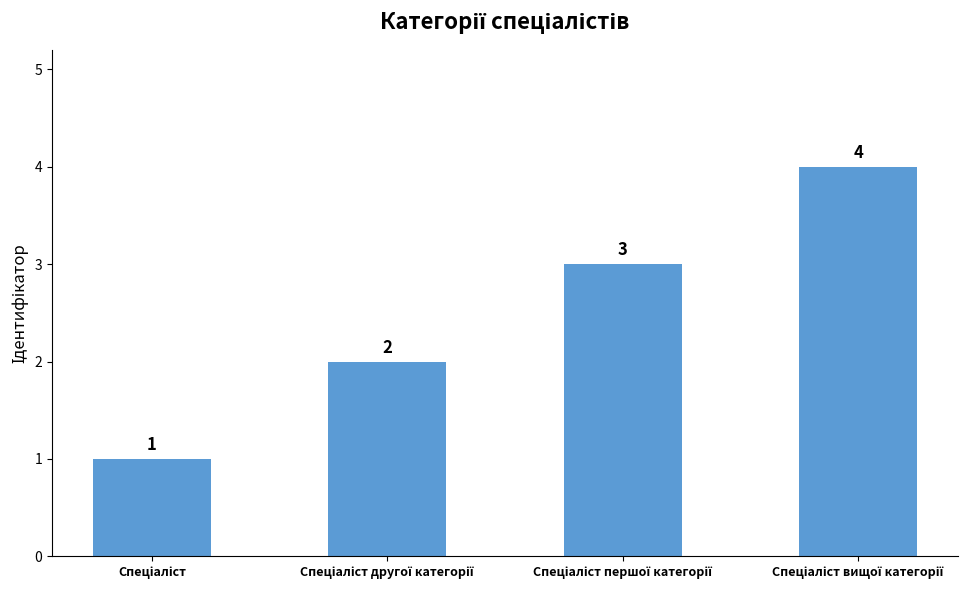

What is the greatest value displayed?

4